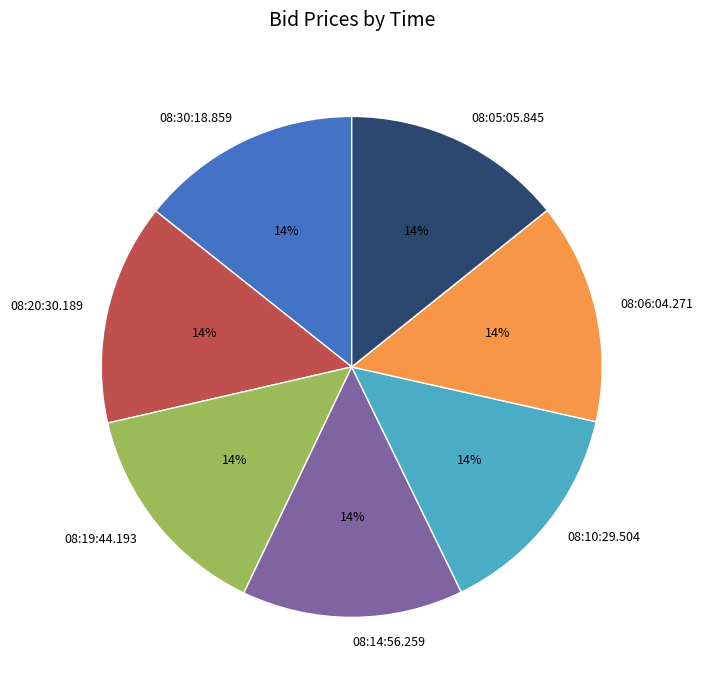

What percentage is the 08:20:30.189 slice, to the nearest percent?

14%